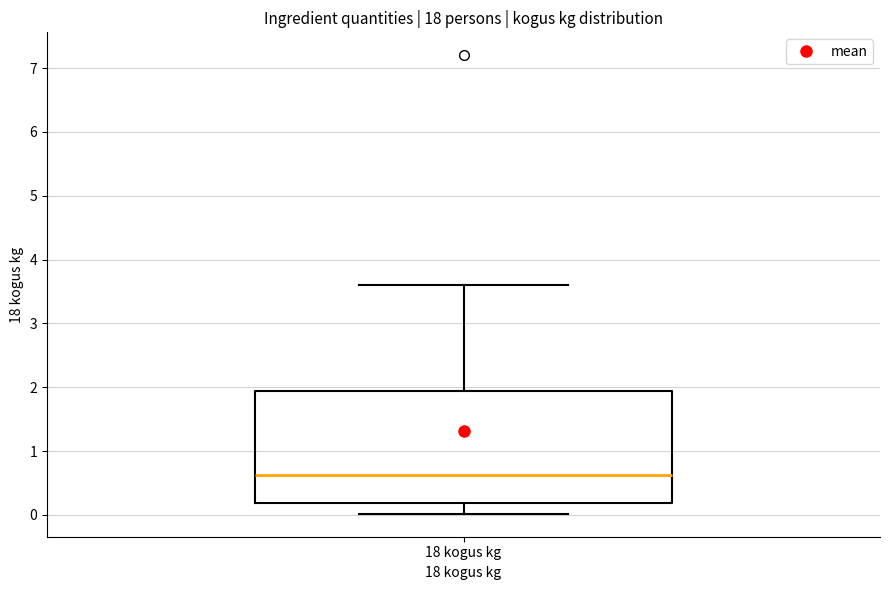

Where does the median line of the box for 18 kogus kg sit on the y-axis? The values are not printed on the chart, so give them approximately, as read against the axis.

0.6